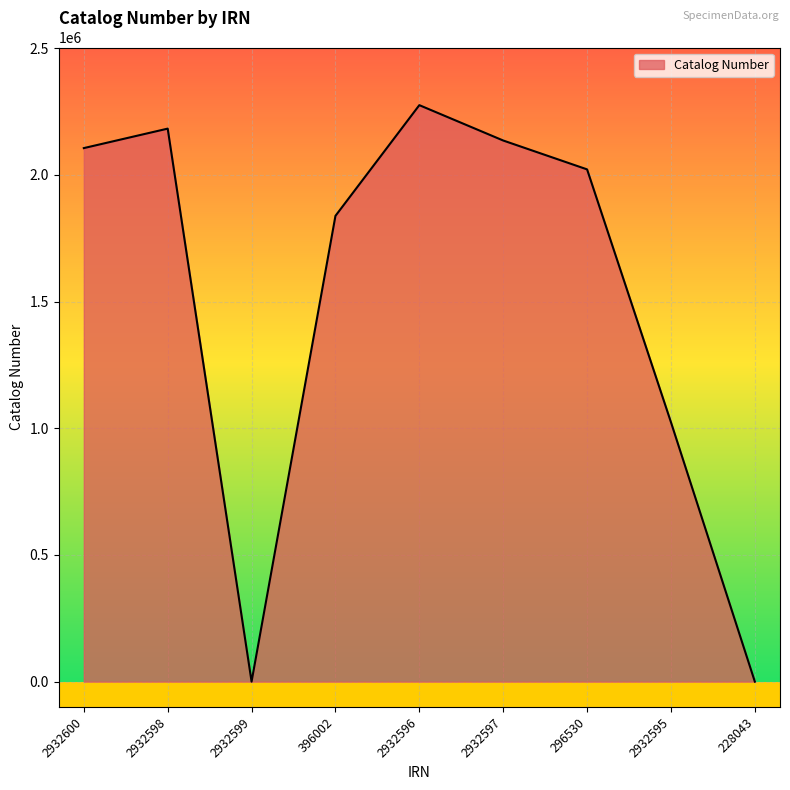

True or false: there are more than 0 points higher than both neighbors.

True